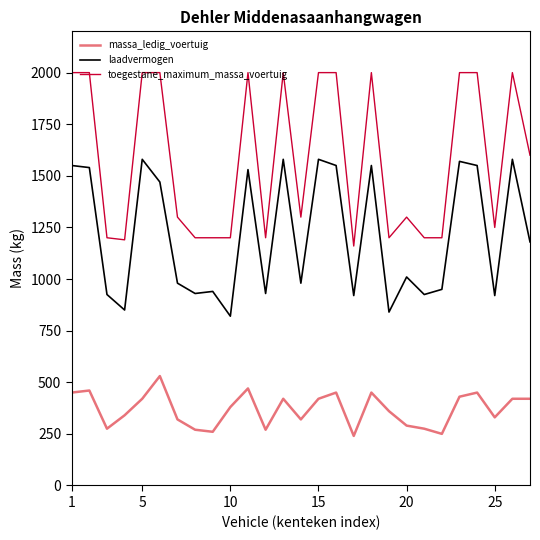

What is the difference between the maximum and minimum values in the laadvermogen series?

760